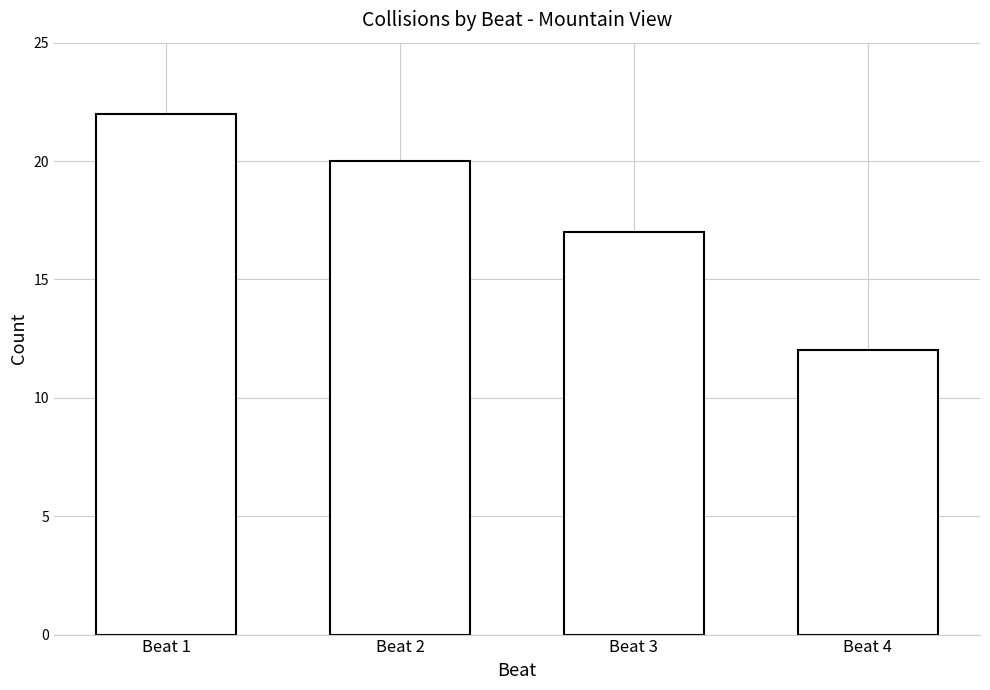

The value at Beat 4 is 16. True or false?

False